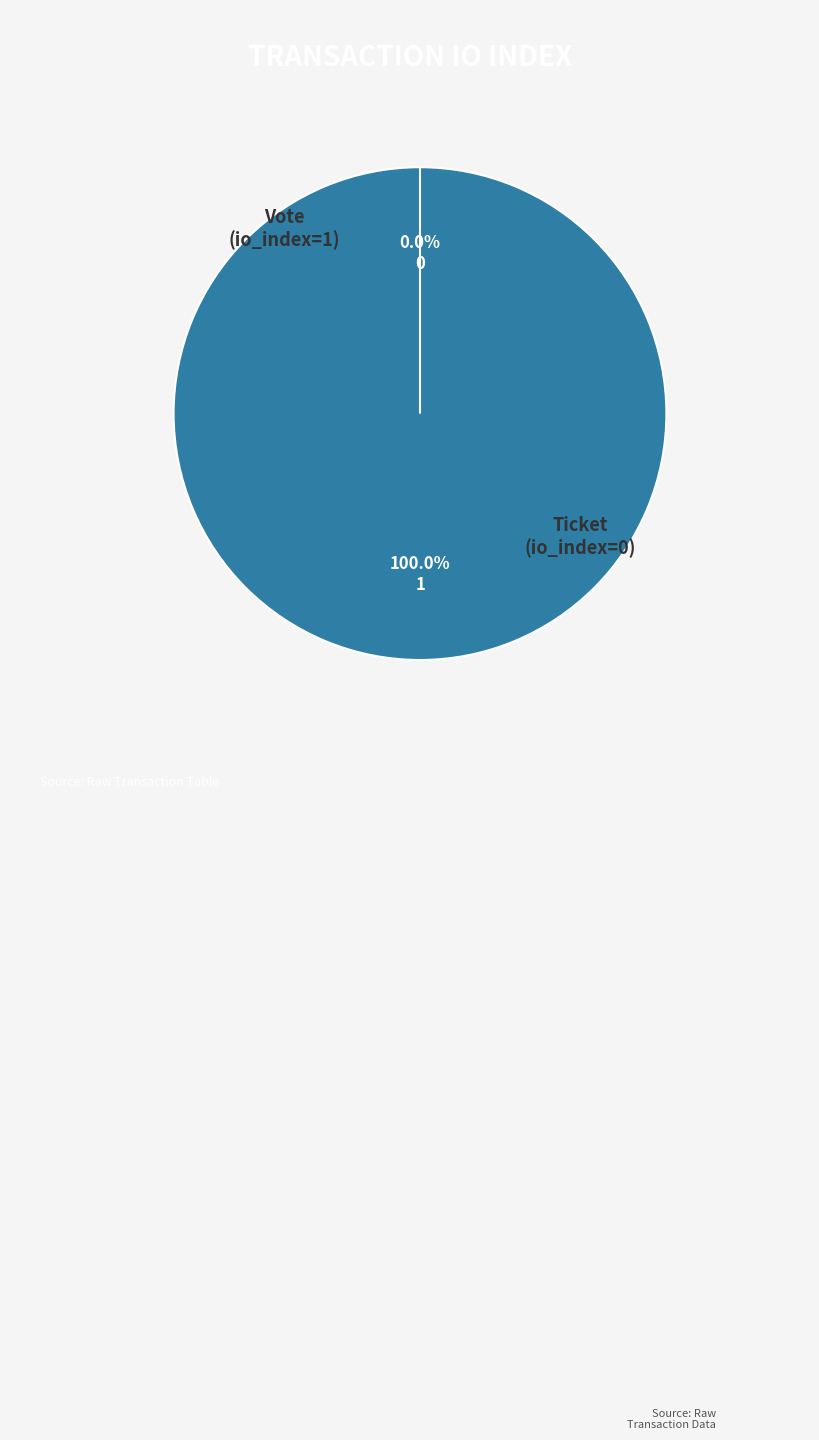

What is the largest slice in the pie chart?

Vote (io_index=1)